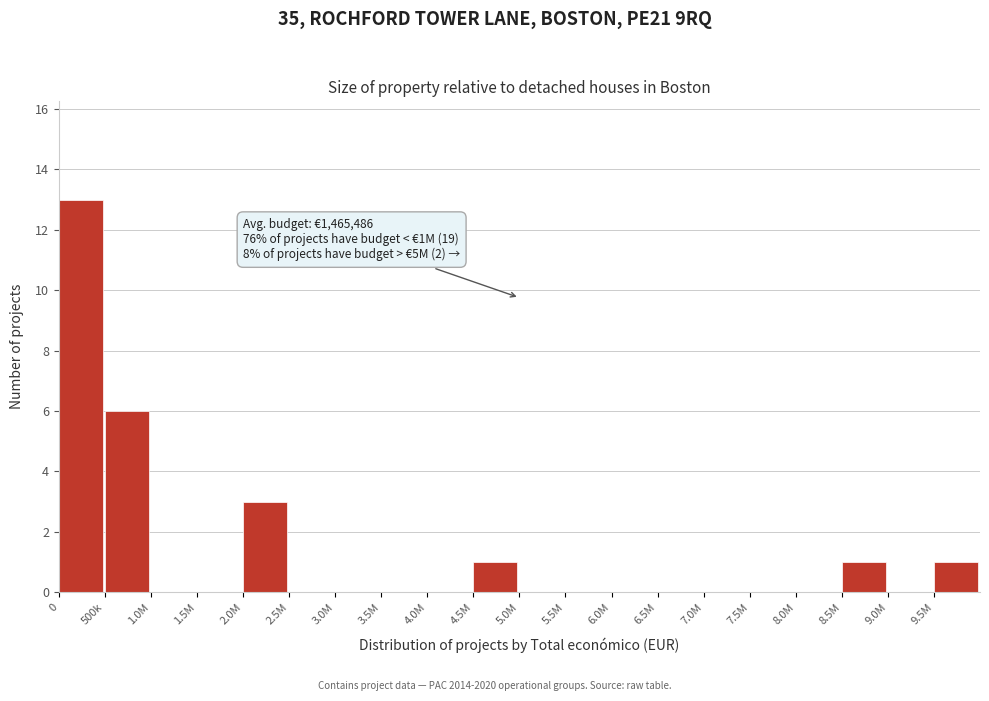

Reading left to right, what are all the values shown in this chart?

0=13	500k=6	1.0M=0	1.5M=0	2.0M=3	2.5M=0	3.0M=0	3.5M=0	4.0M=0	4.5M=1	5.0M=0	5.5M=0	6.0M=0	6.5M=0	7.0M=0	7.5M=0	8.0M=0	8.5M=1	9.0M=0	9.5M=1